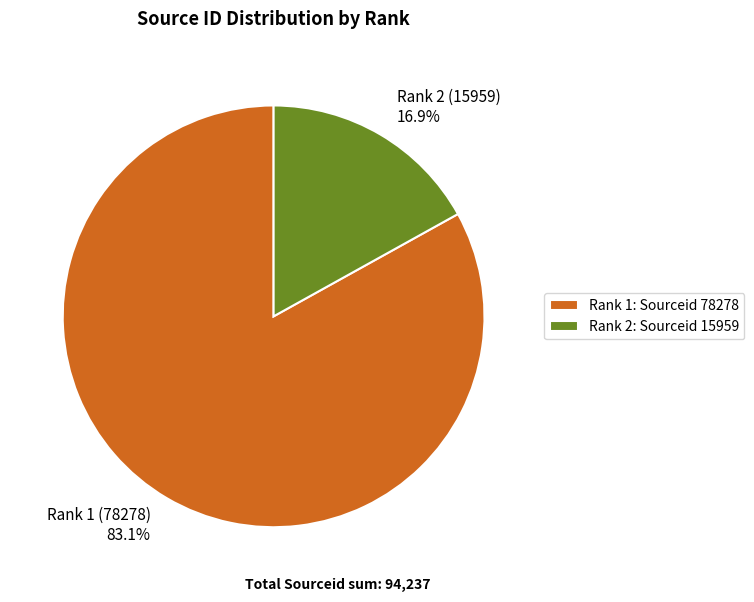

To the nearest percent, what percentage of the pie is Rank 2 (15959)?

17%